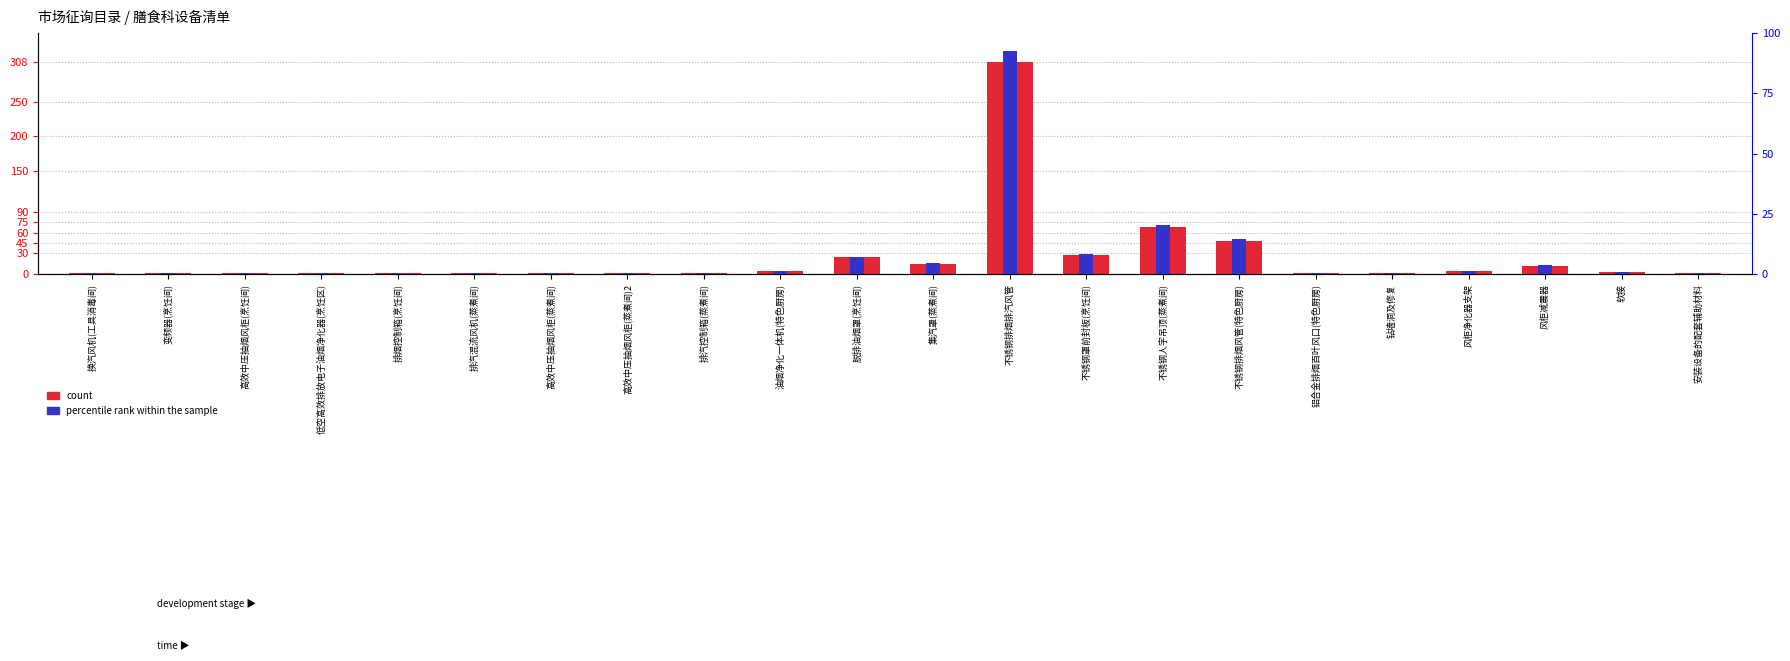

What value does the count series have at 排汽混流风机(蒸煮间)?

1.0